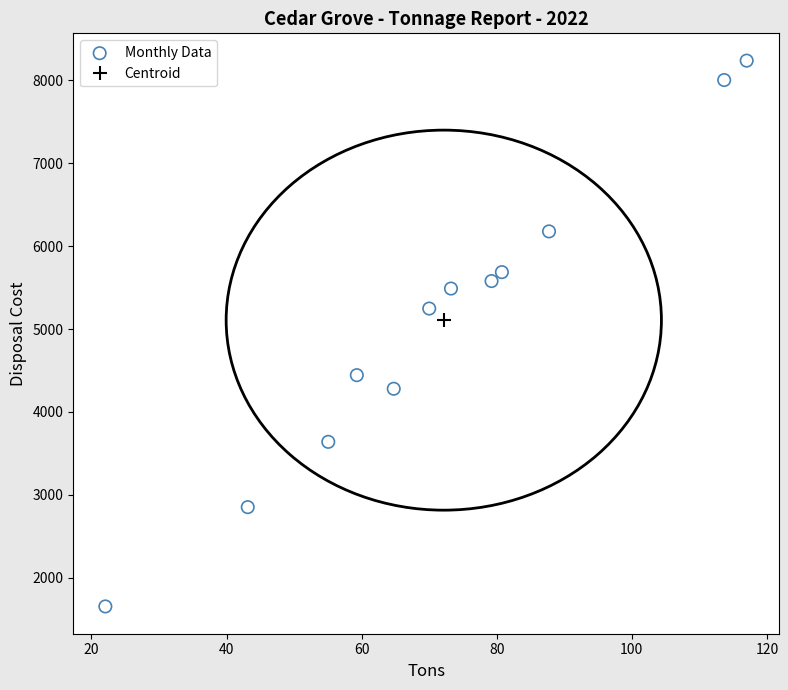

What Y value in the scatter plot is closest to 4946?

5247.6